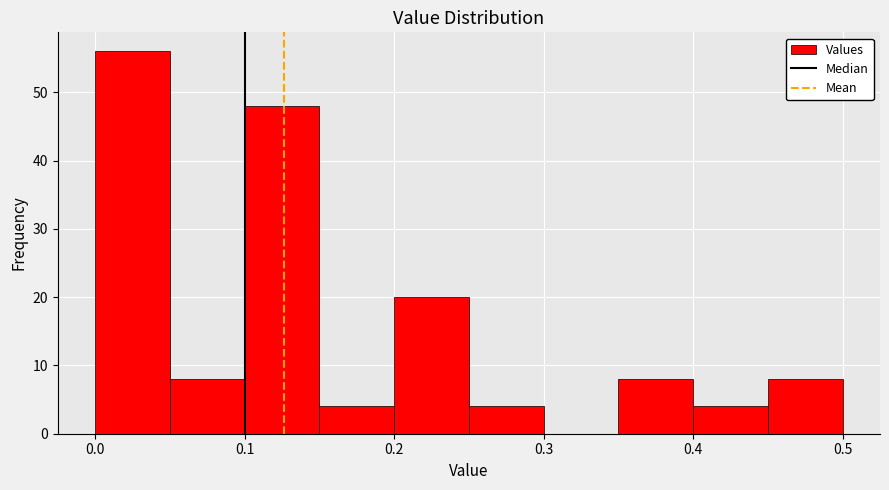

Reading left to right, list every bar in this chart as the range it spans on the x-axis followed by its height. The values are not printed on the chart, so give them approximately, as read against the axis.

0.00 to 0.05: 56
0.05 to 0.10: 8
0.10 to 0.15: 48
0.15 to 0.20: 4
0.20 to 0.25: 20
0.25 to 0.30: 4
0.30 to 0.35: 0
0.35 to 0.40: 8
0.40 to 0.45: 4
0.45 to 0.50: 8